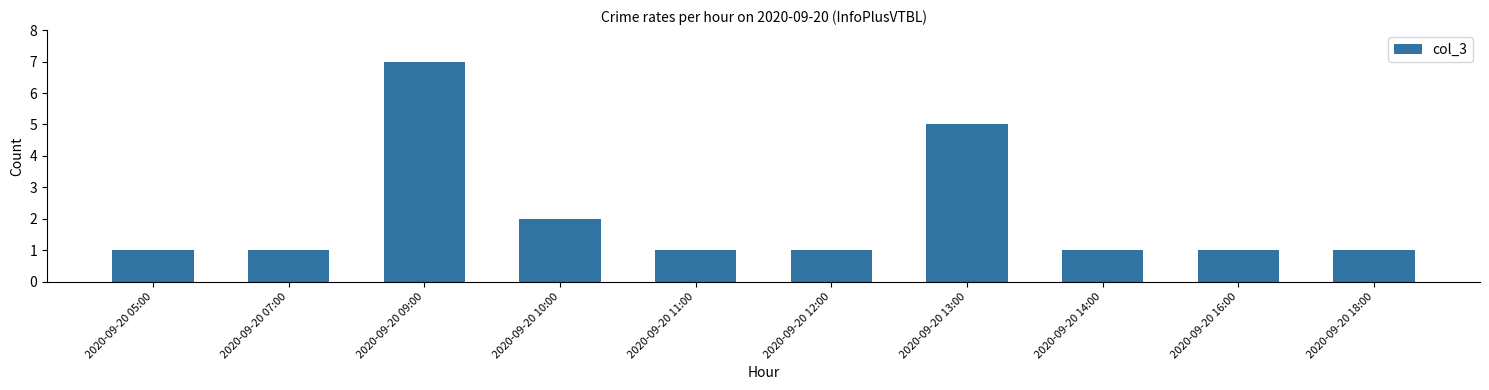

Which category has the highest value across all series?

2020-09-20 09:00